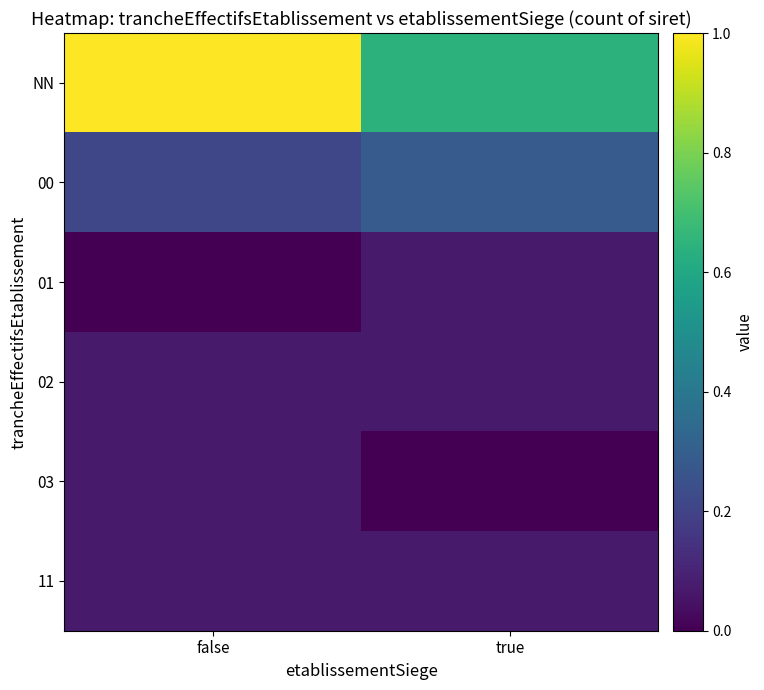

Reading right to left, what are all the values shown in this chart?

NN: true=0.6	false=1.0
00: true=0.3	false=0.2
01: true=0.1	false=0.0
02: true=0.1	false=0.1
03: true=0.0	false=0.1
11: true=0.1	false=0.1